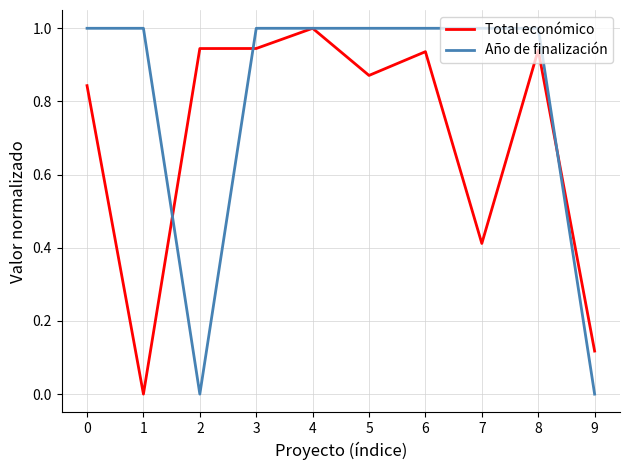

At 6, list the series in order from largest to smallest.

Año de finalización, Total económico